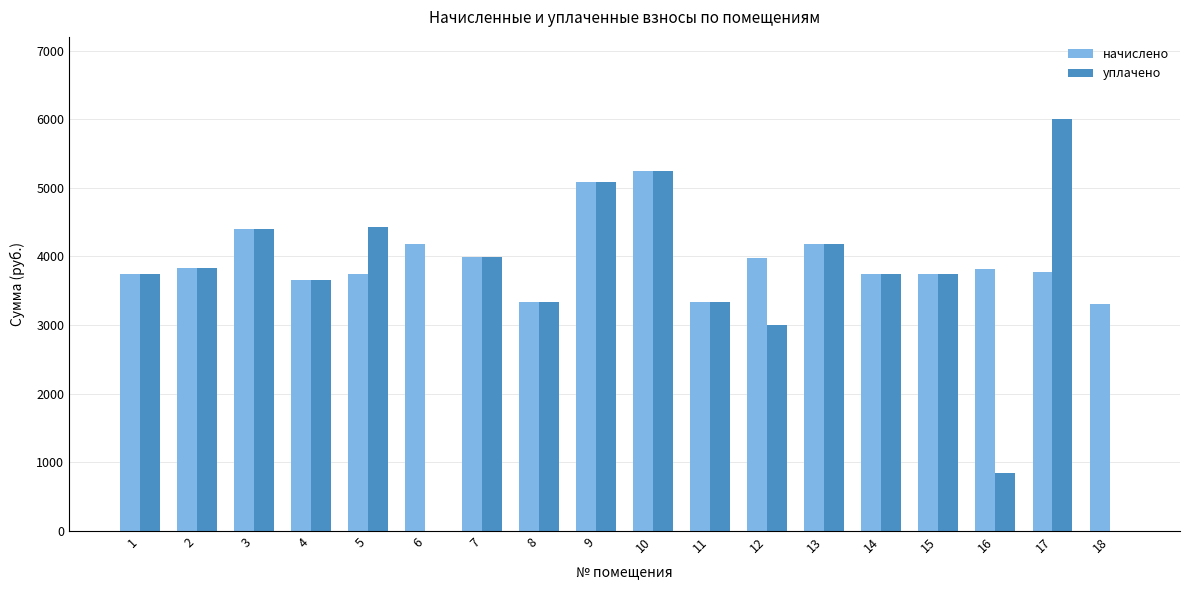

What are all the series names shown in the legend?

начислено, уплачено